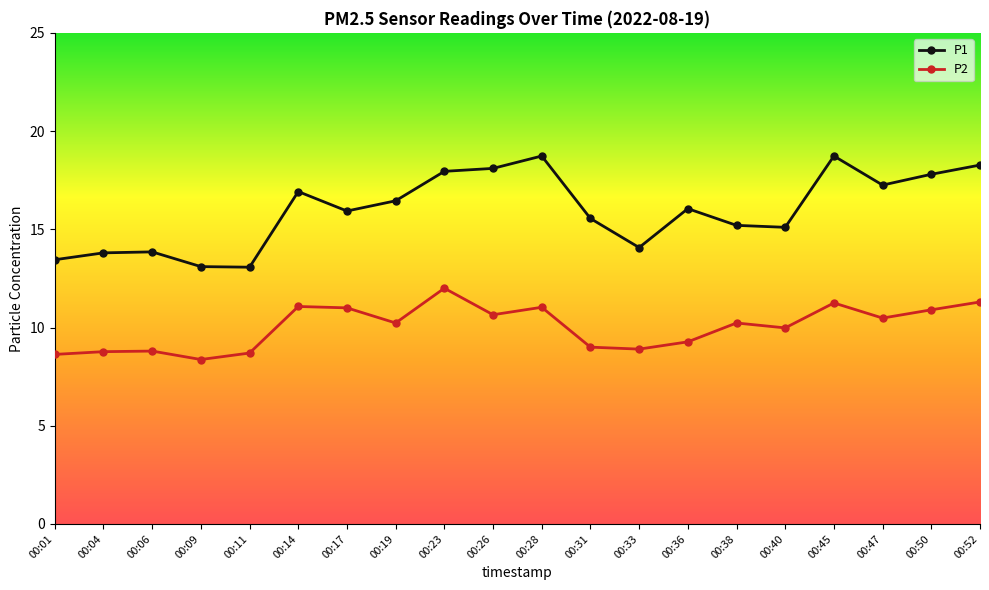

What is the sum of all P1 values?

319.4